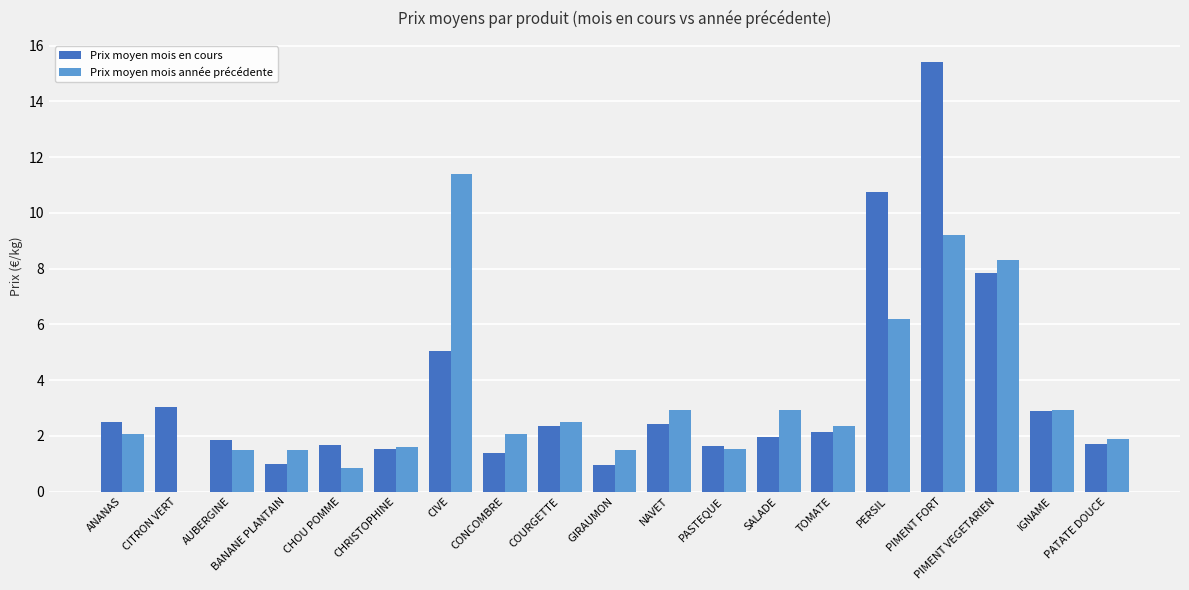

Which series has the largest total across all categories?

Prix moyen mois en cours